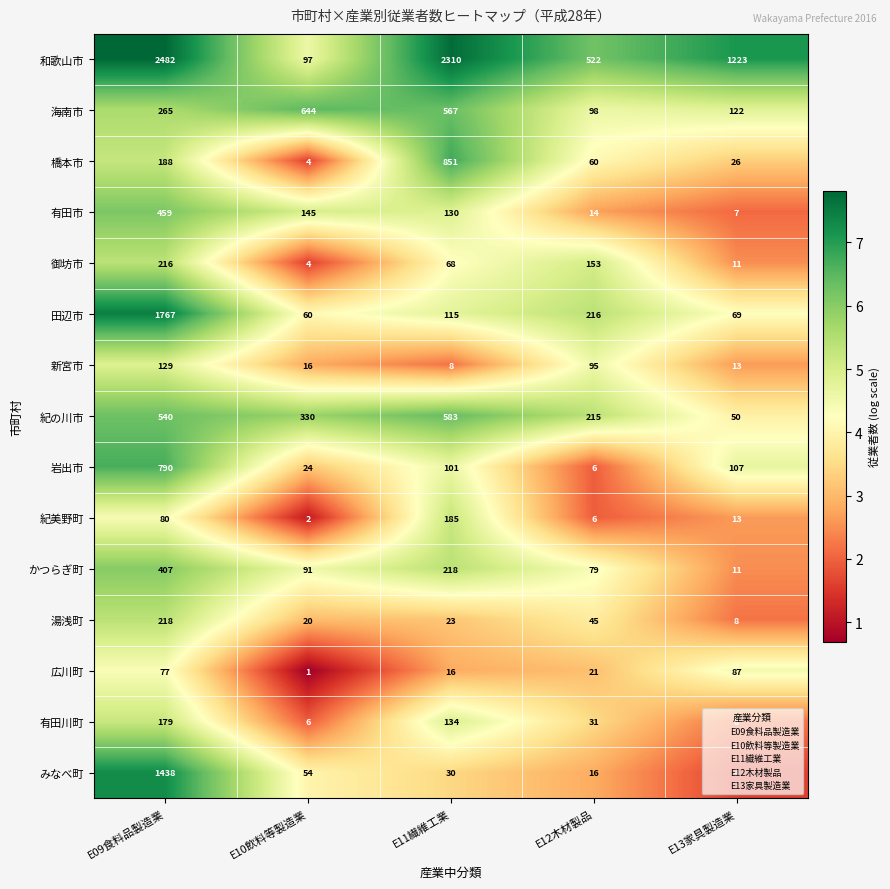

How many distinct data groups are displayed?

15